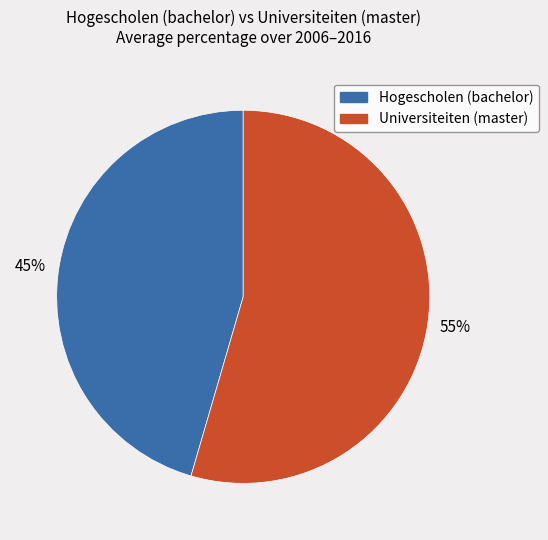

To the nearest percent, what is the average slice percentage?

50%